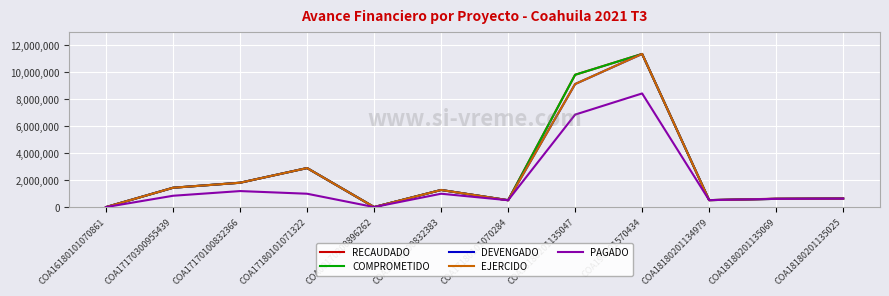

What is the spread (max minus min) of values at COA18180201135025?

18779.7